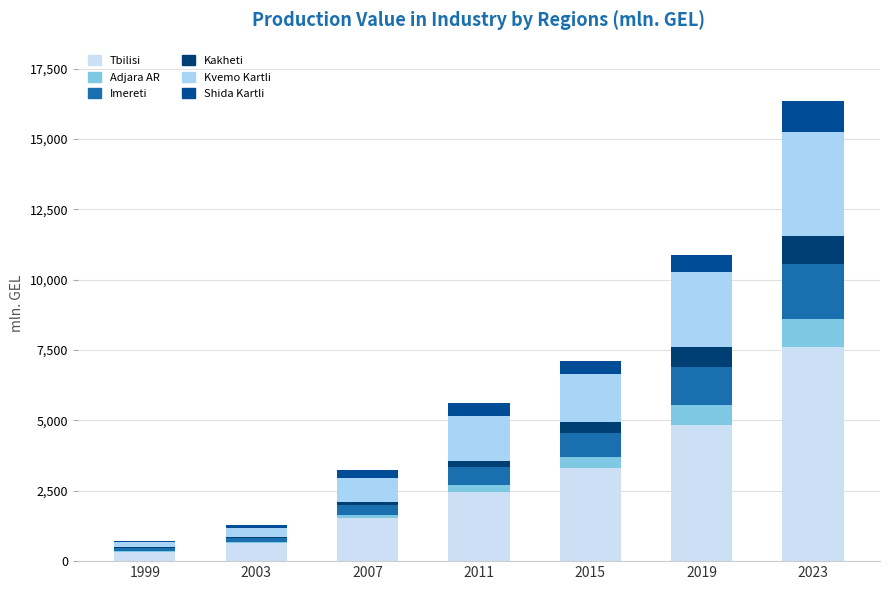

True or false: Kakheti has a value of 4.0 at 1999.

False